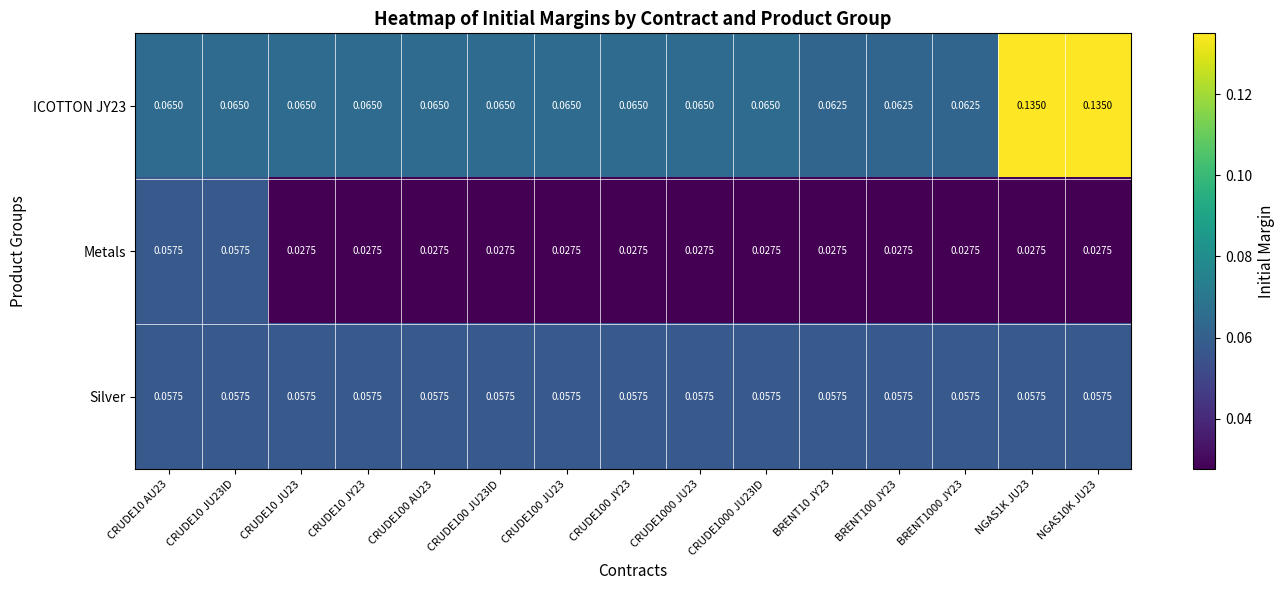

Between CRUDE10 AU23 and CRUDE10 JY23, which series saw the biggest shift?

Metals